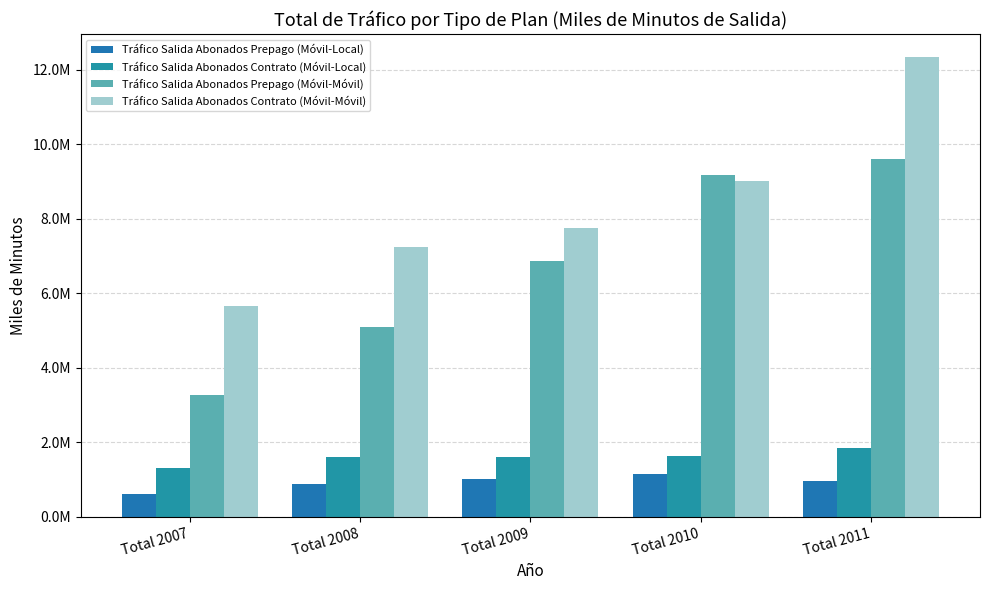

What is the sum of the Tráfico Salida Abonados Prepago (Móvil-Móvil) values at Total 2008 and Total 2011?

14671695.5